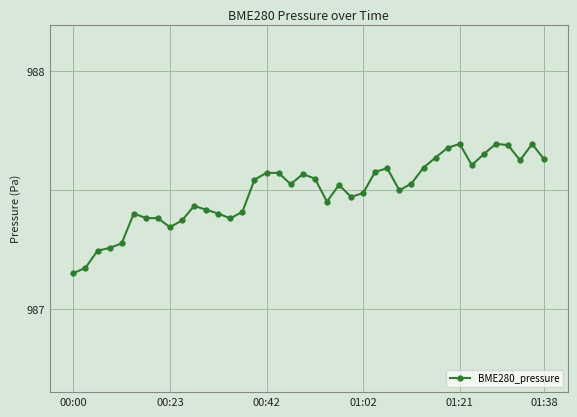

True or false: the data has more than 2 interior local peaks.

True